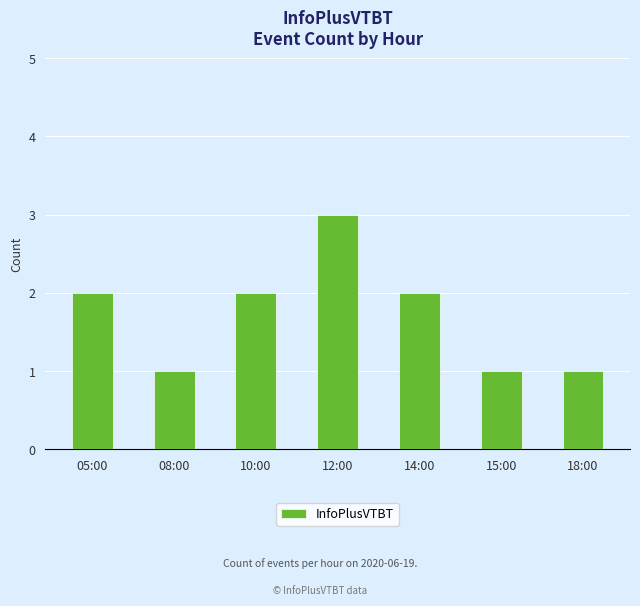

Does the chart contain any negative values?

No